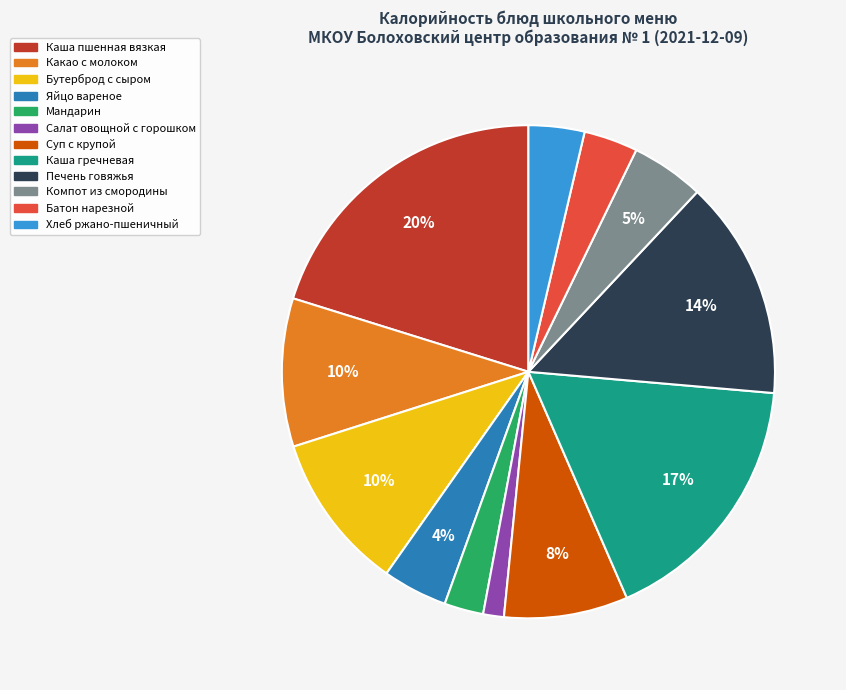

To the nearest percent, what is the average slice percentage?

8%